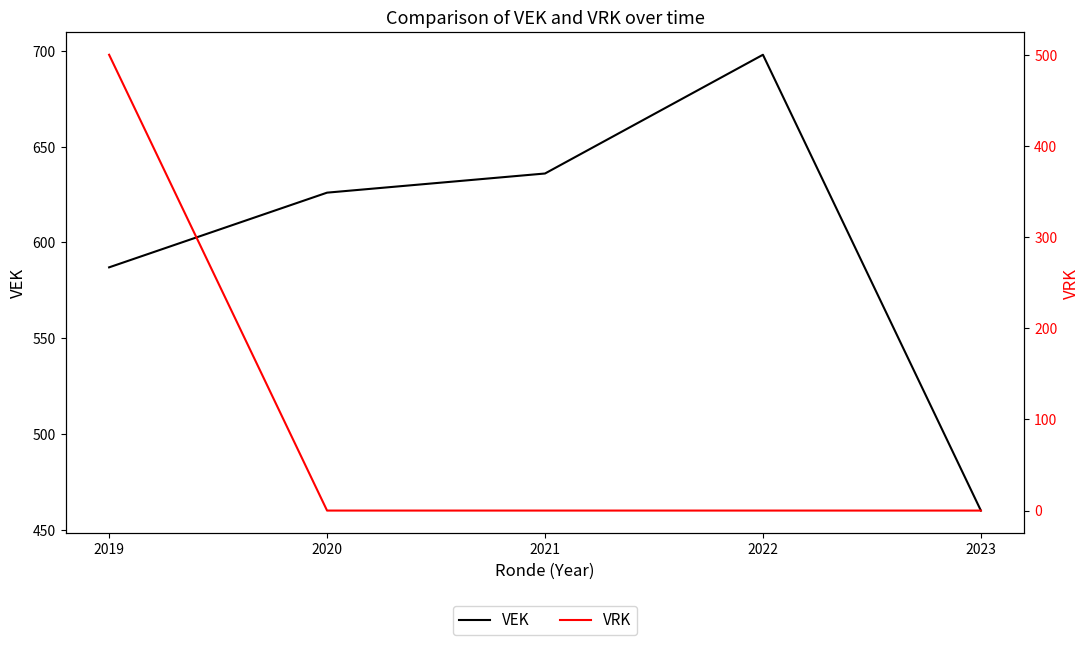

True or false: VEK and VRK cross at least once.

False